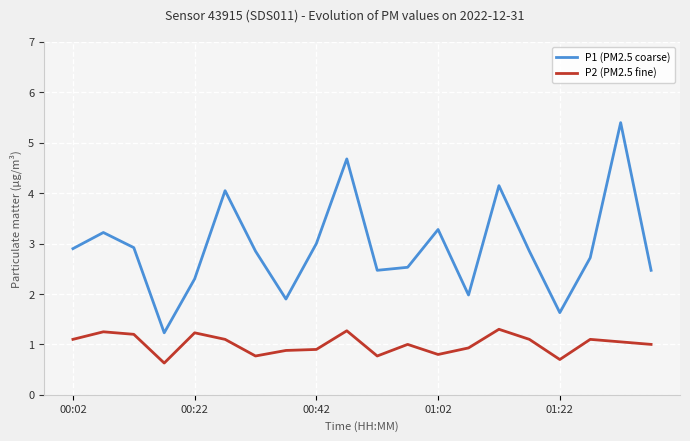

Rank the series by their average value, from lowest to highest.

P2 (PM2.5 fine), P1 (PM2.5 coarse)